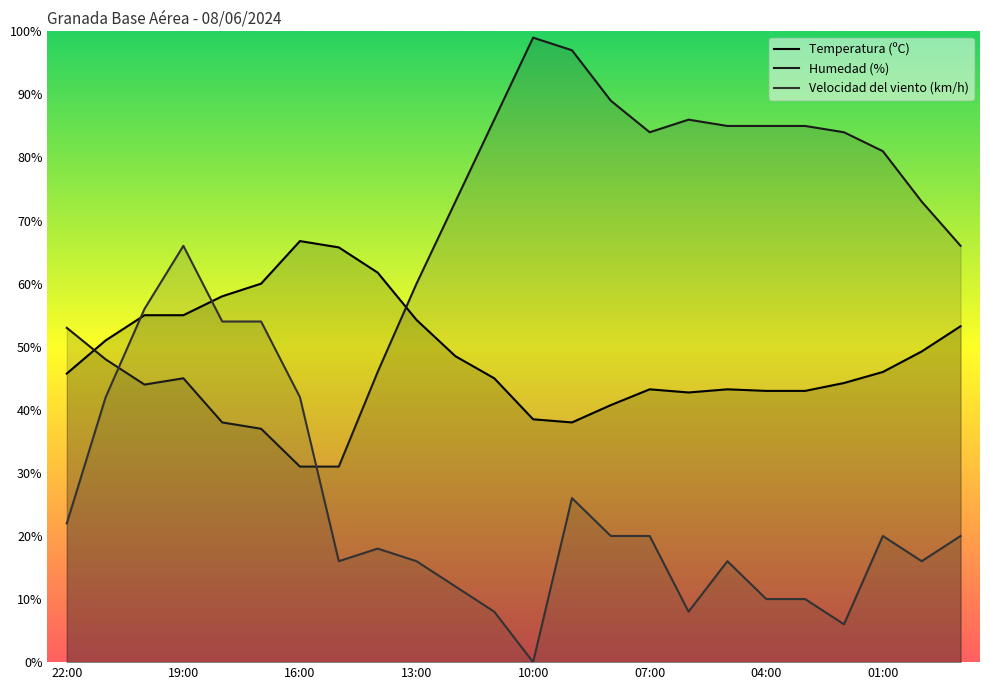

After their last crossing, which series has the higher values: Temperatura (ºC) or Humedad (%)?

Humedad (%)